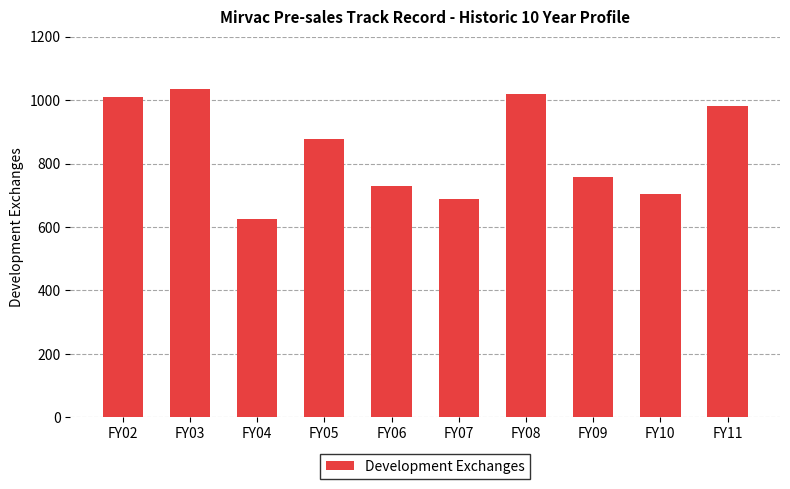

True or false: the data shows 354.2 at FY11.

False